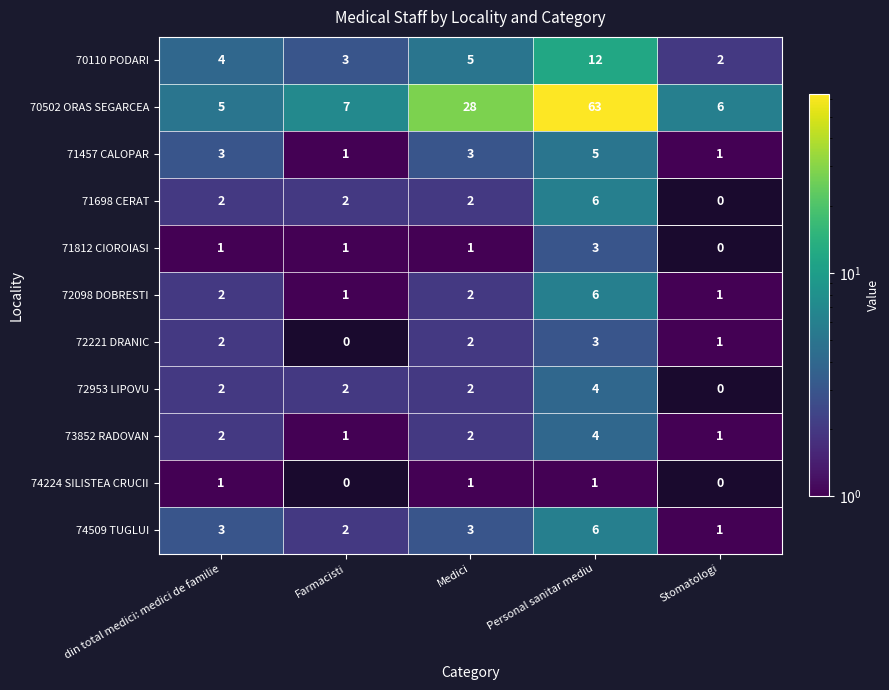

What is the spread (max minus min) of values at din total medici: medici de familie?

4